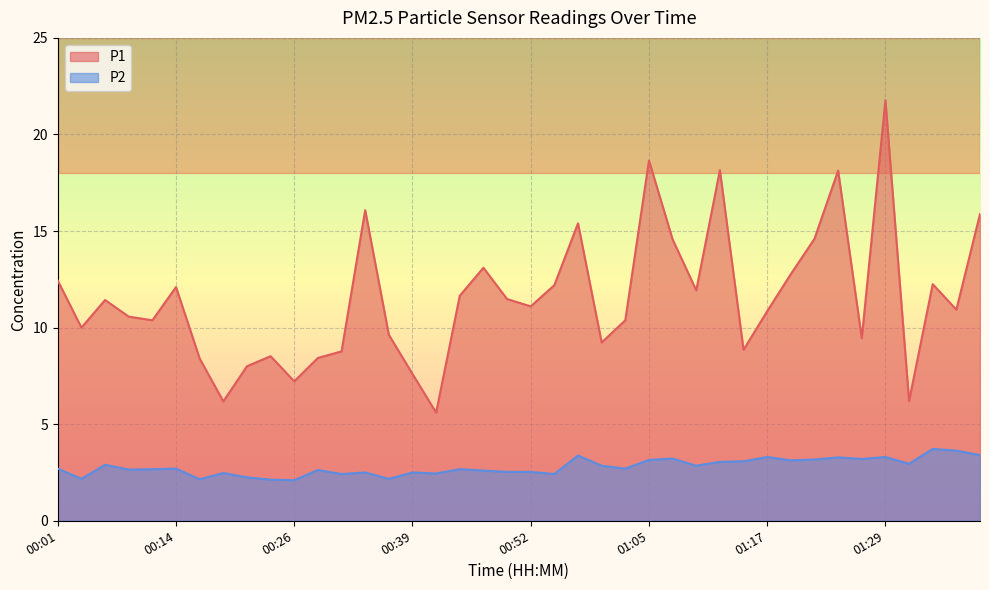

What is the difference between the highest and lowest values at 01:05?

15.5